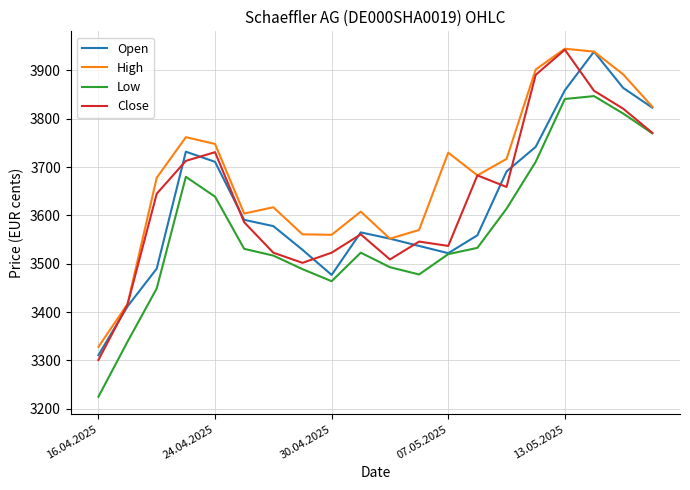

Is this an area chart (filled region under the line)?

No